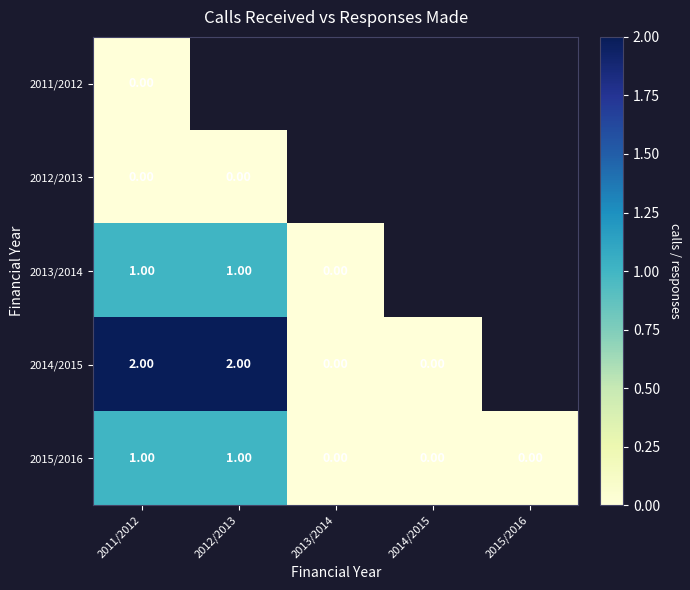

Is the value of 2012/2013 at 2012/2013 greater than the value of 2014/2015 at 2012/2013?

No